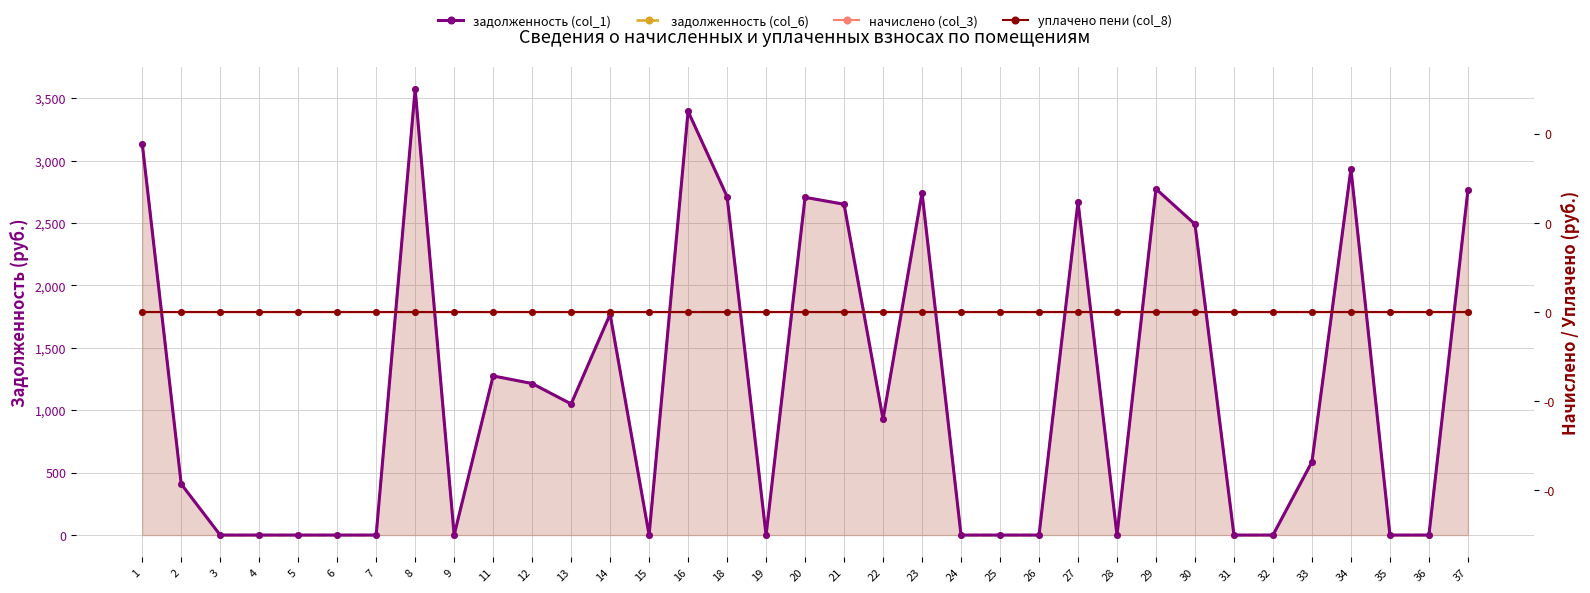

How many lines are shown in the chart?

4